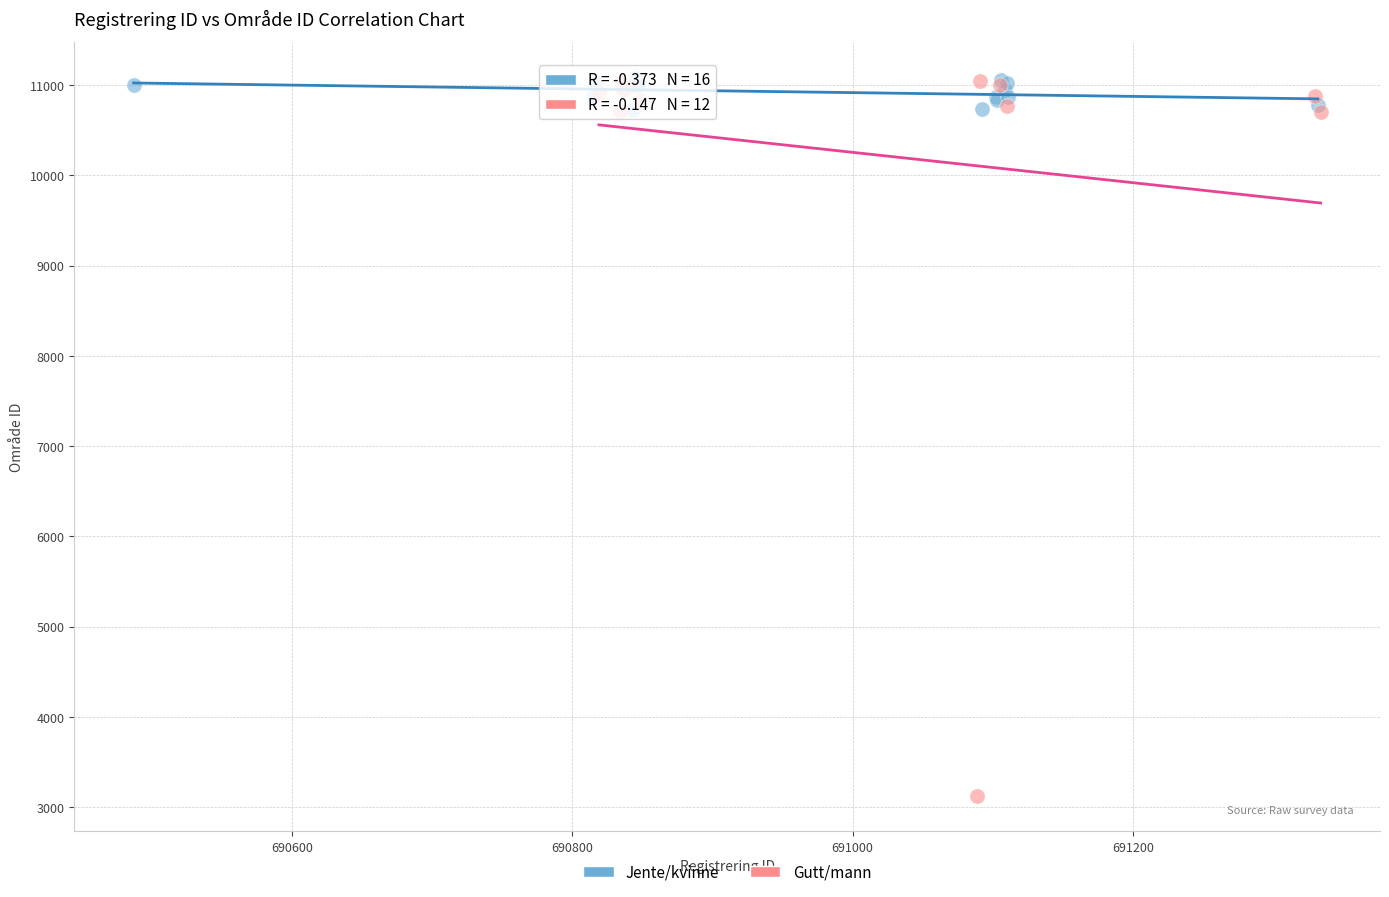

Which series has the largest Y range (max minus min)?

Gutt/mann